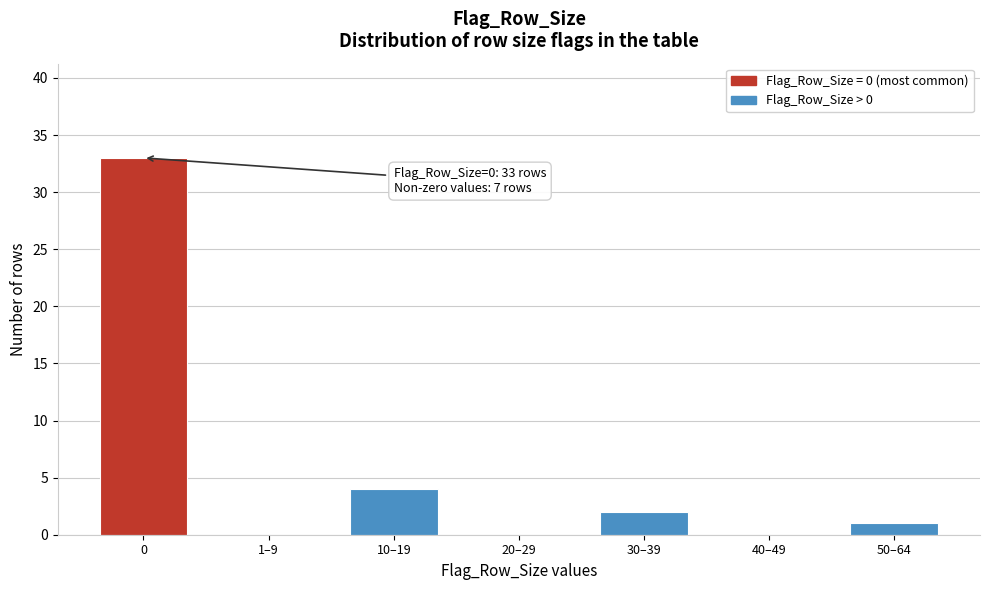

Reading left to right, transcribe all the data shown in this chart.

0=33	1–9=0	10–19=4	20–29=0	30–39=2	40–49=0	50–64=1